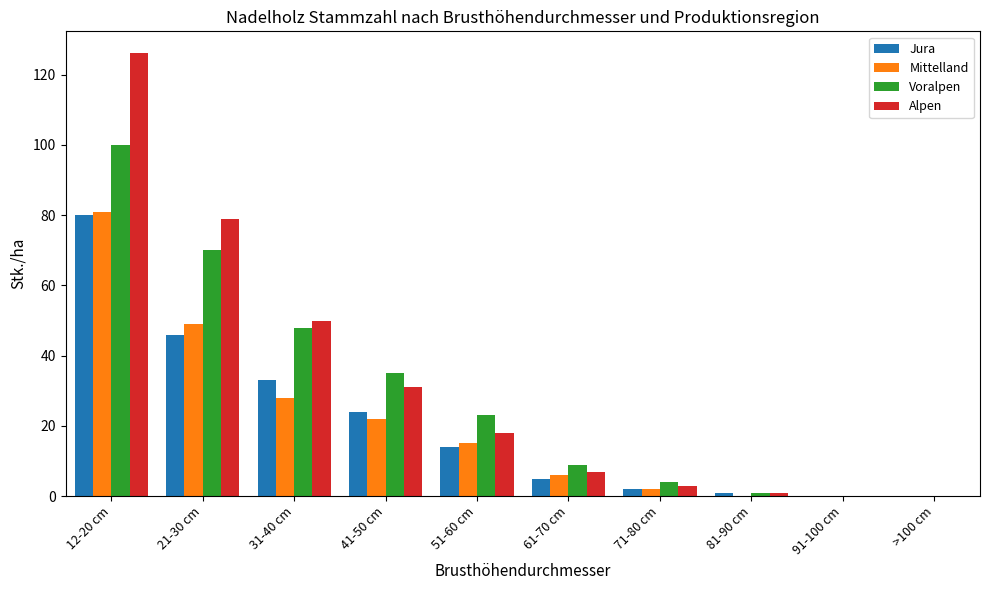

At which category is the sum across all series the highest?

12-20 cm